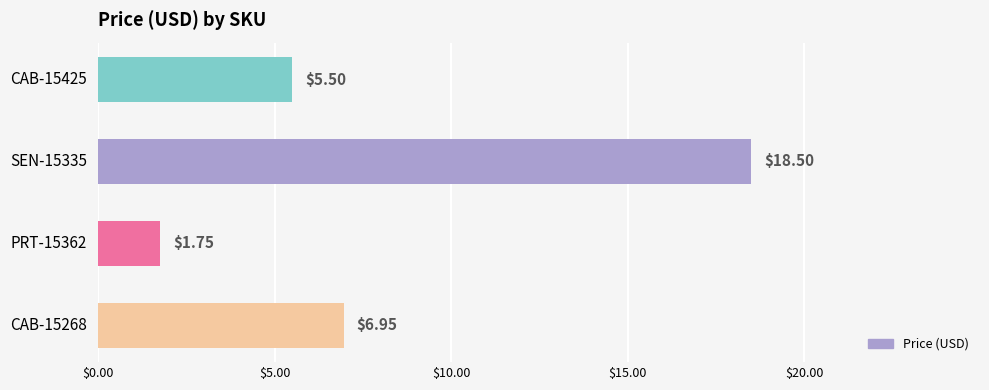

Which label corresponds to the largest value in the chart?

SEN-15335